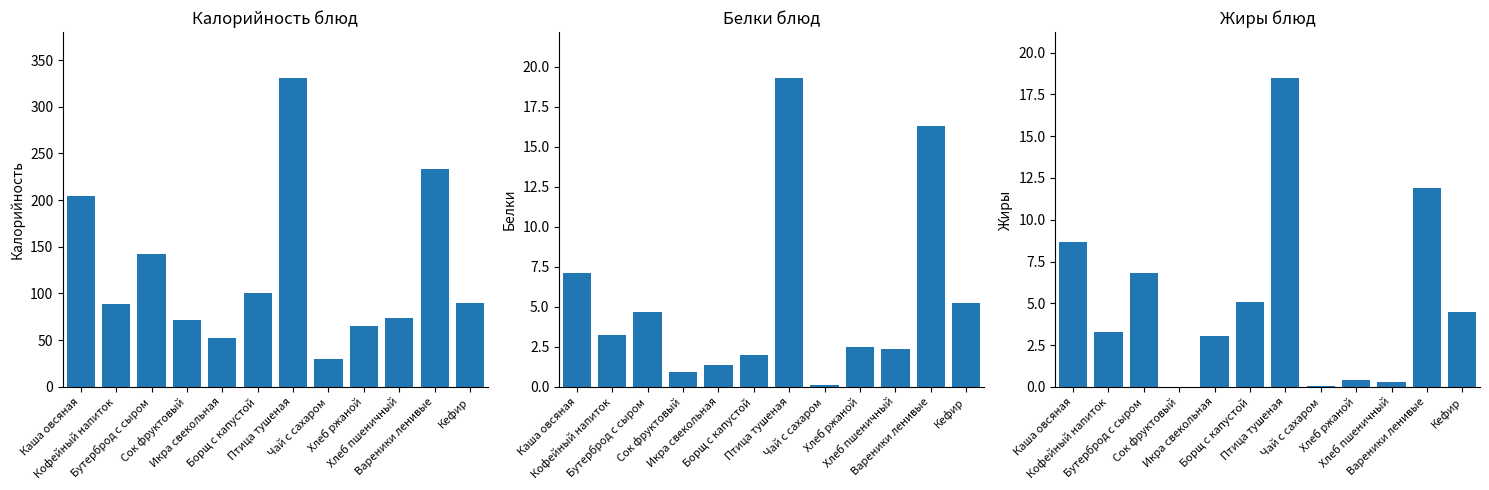

At which category is the sum across all series the highest?

Птица тушеная